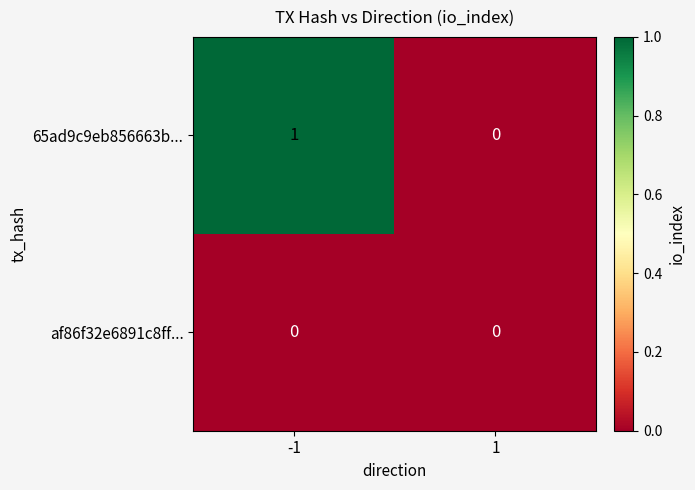

Reading left to right, transcribe all the data shown in this chart.

65ad9c9eb856663b...: 1	0
af86f32e6891c8ff...: 0	0